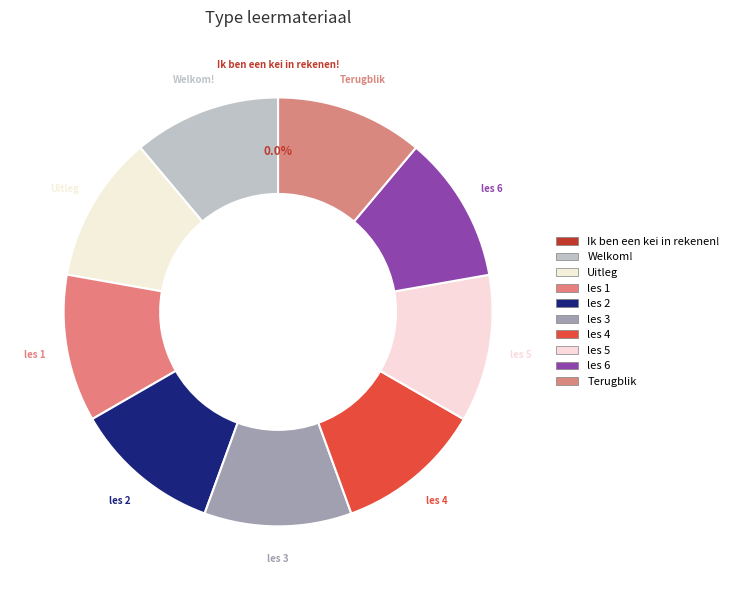

To the nearest percent, what is the average slice percentage?

10%